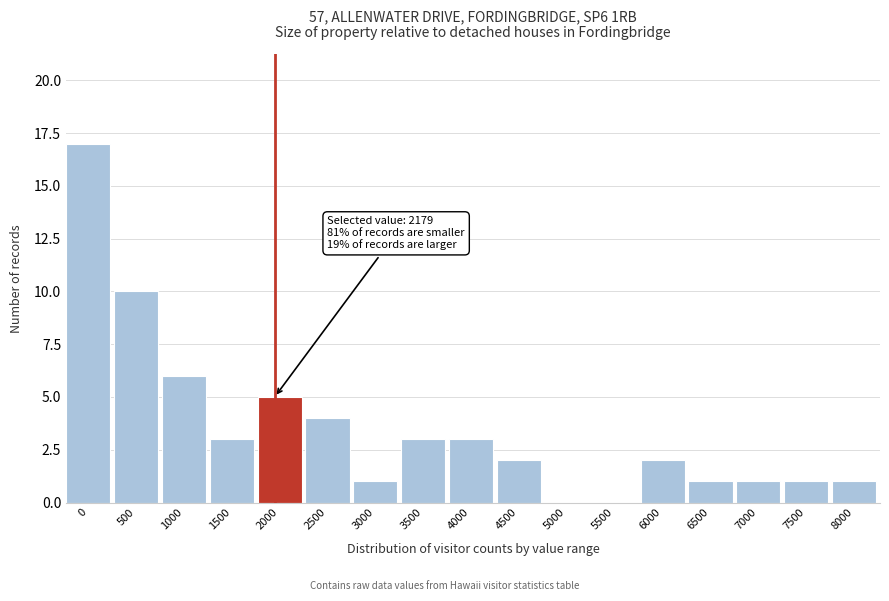

Reading left to right, what are all the values shown in this chart?

0=17	500=10	1000=6	1500=3	2000=5	2500=4	3000=1	3500=3	4000=3	4500=2	5000=0	5500=0	6000=2	6500=1	7000=1	7500=1	8000=1